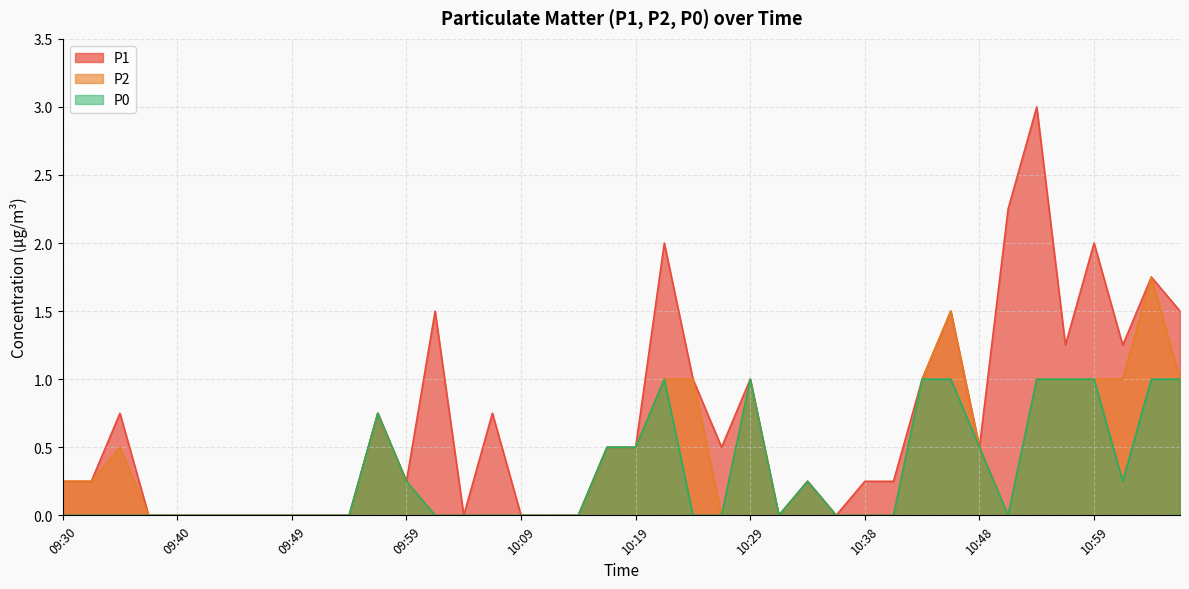

What is the average value of the P0 series?

0.3